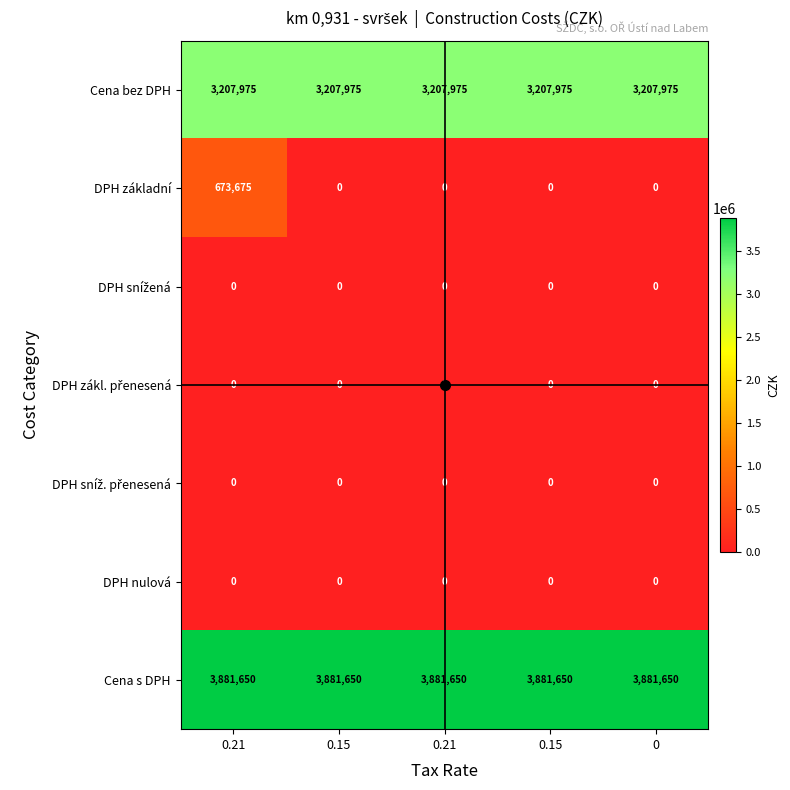

How many categories are shown in the chart?

5